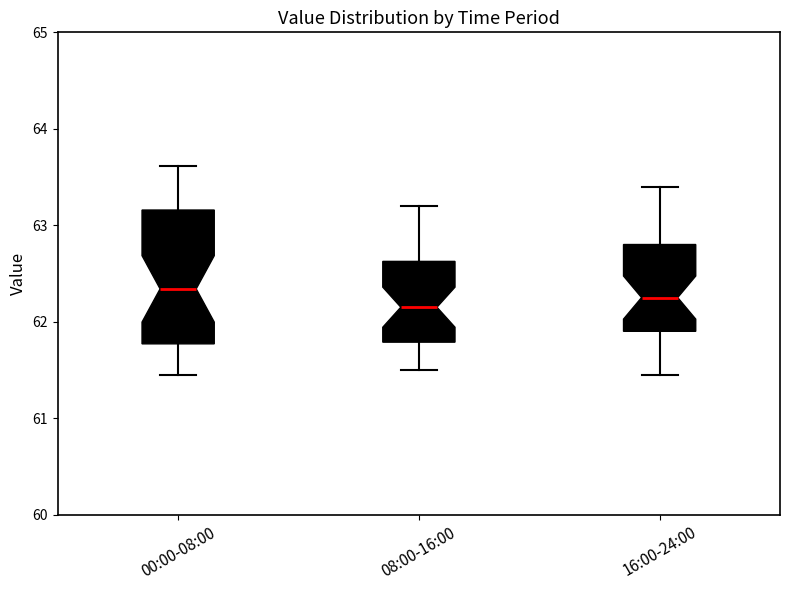

Comparing the boxes themselves (not the whiskers), which one is the tallest?

00:00-08:00